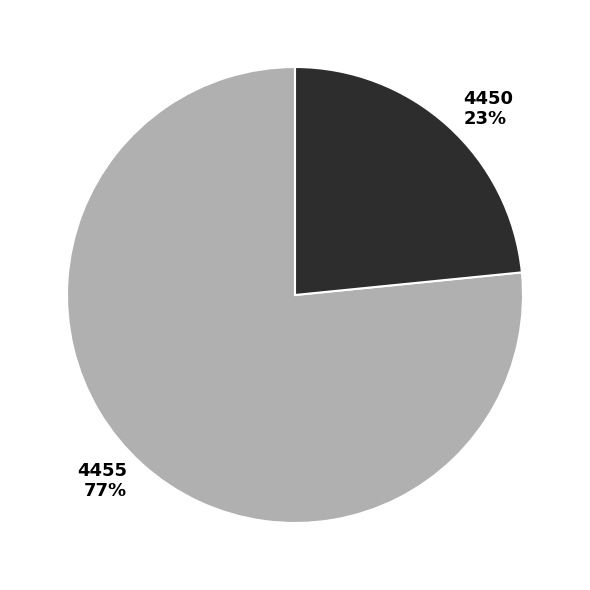

Which category has the biggest portion of the pie?

4455